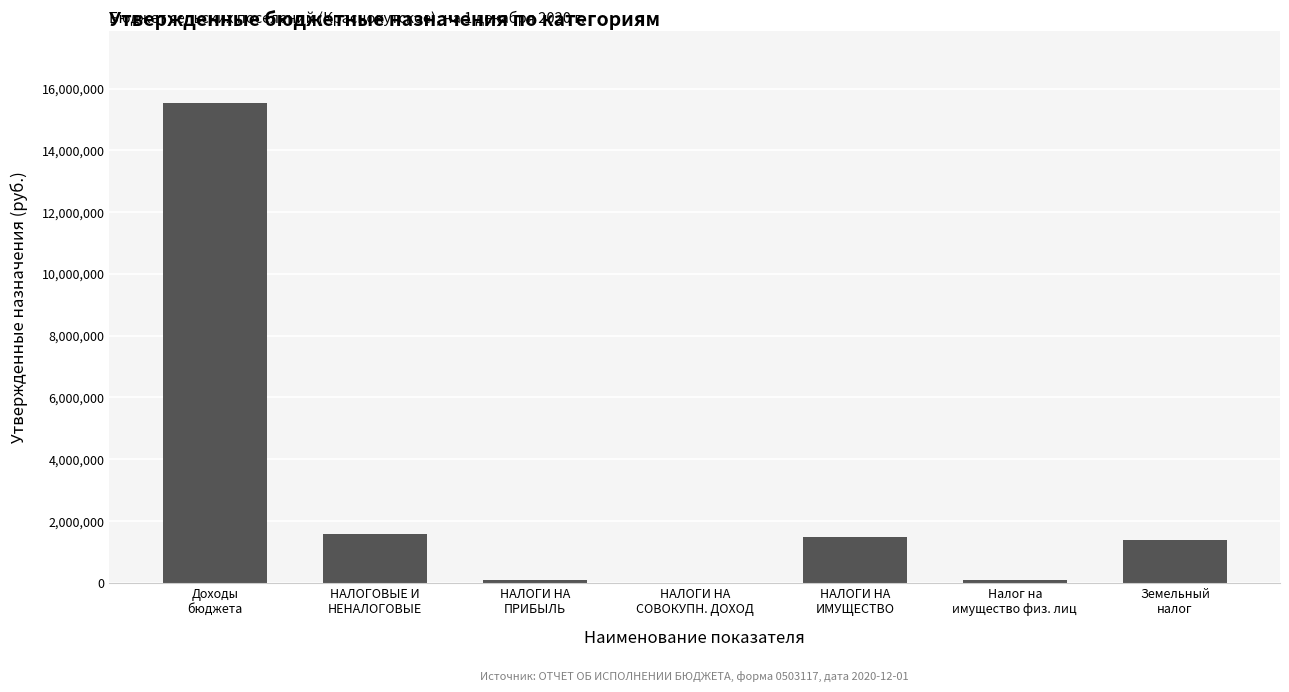

What is the maximum value shown in the chart?

15525760.0